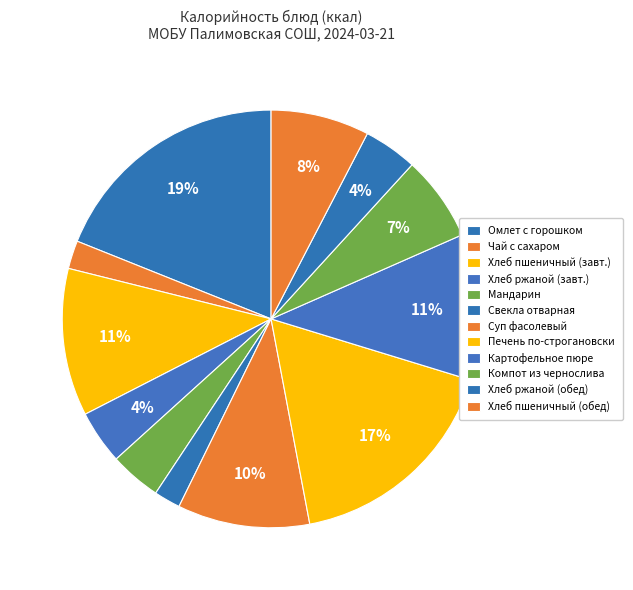

How many segments does this pie chart have?

12